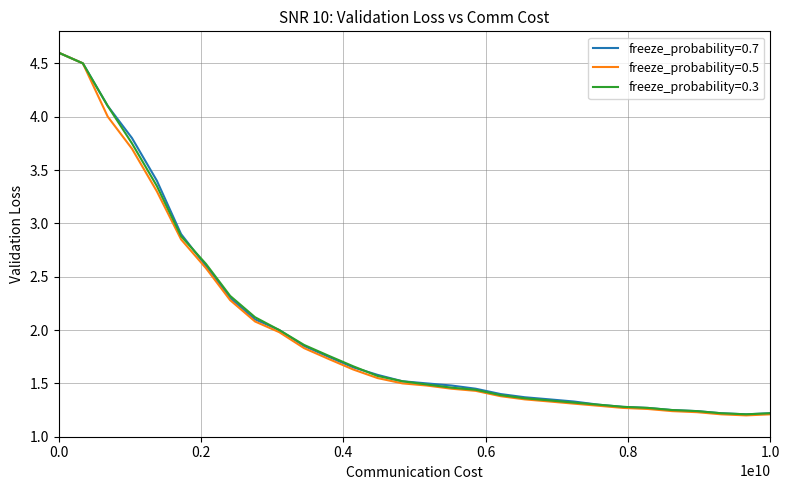

Which series has the largest range (max minus min)?

freeze_probability=0.5